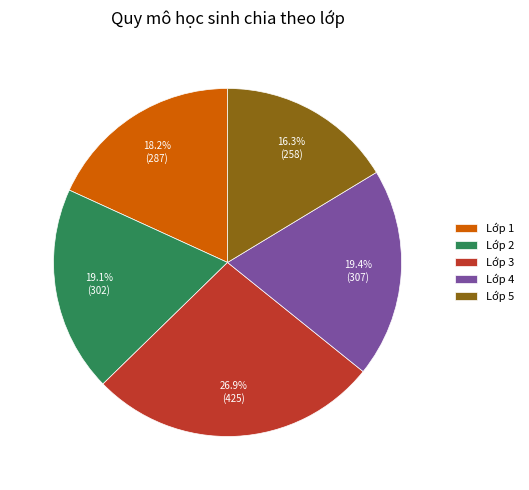

To the nearest percent, what is the average slice percentage?

20%